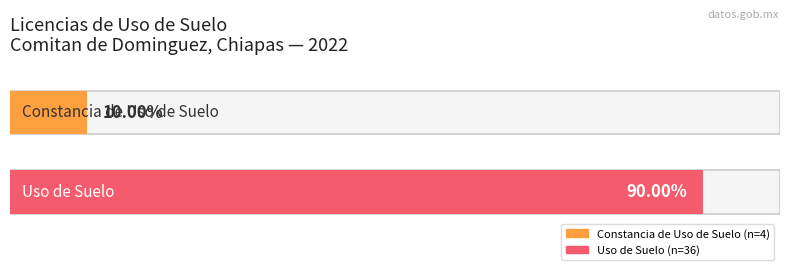

Are the bars grouped side by side (vs. stacked)?

Yes